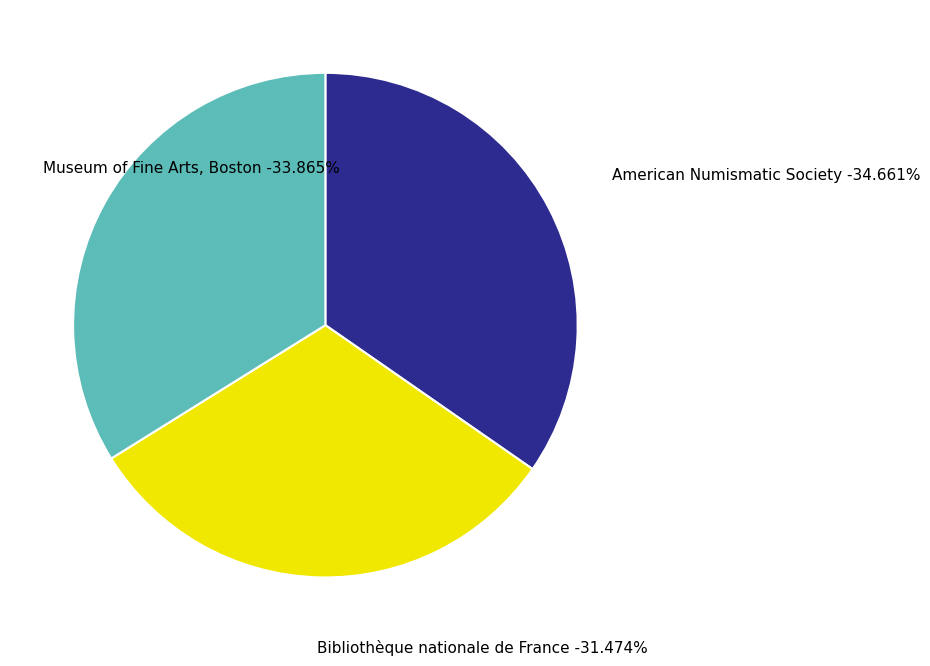

Approximately how many times larger is the value at Museum of Fine Arts, Boston compared to American Numismatic Society?

1.0